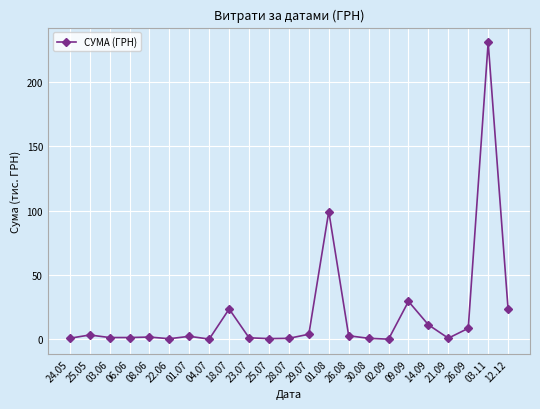

Between 03.11 and 21.09, which is larger?

03.11